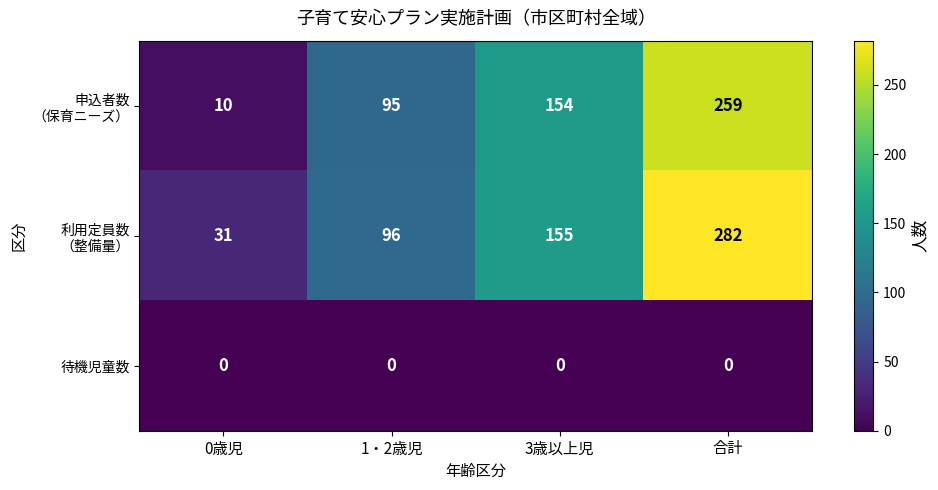

What is the difference between the highest and lowest values at 0歳児?

31